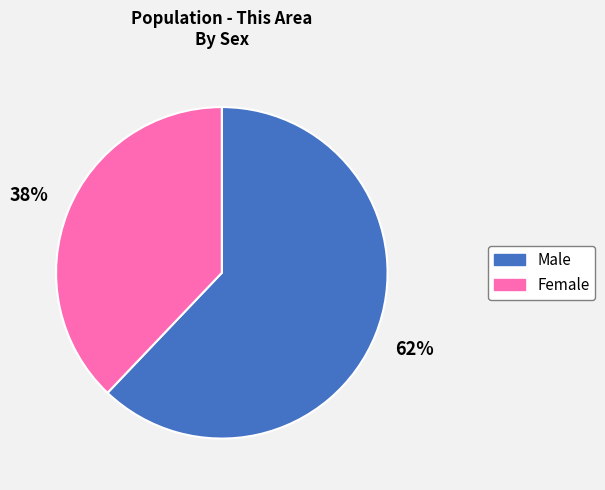

Is it true that Male is 51% of the pie?

False